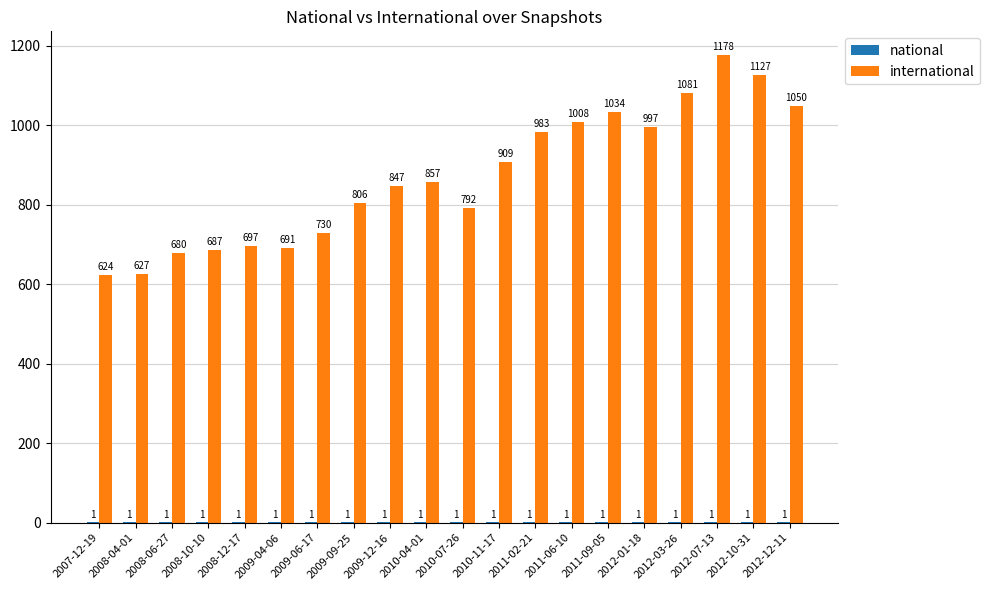

At which category does the chart reach its peak across all series?

2012-07-13